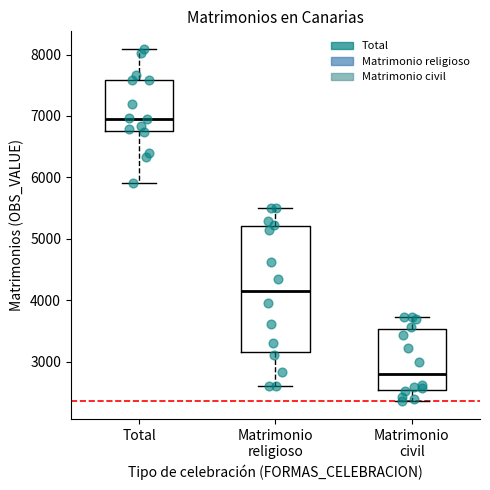

Which box is the tallest, from its lower edge to its upper edge?

Matrimonio religioso